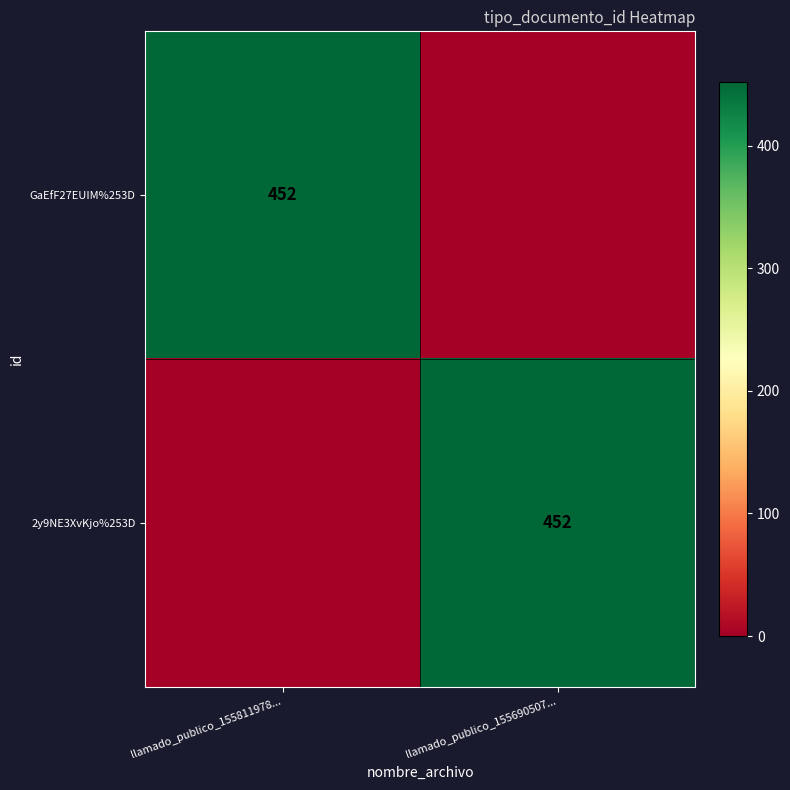

True or false: GaEfF27EUIM%253D has a value of 726 at llamado_publico_155811978....

False